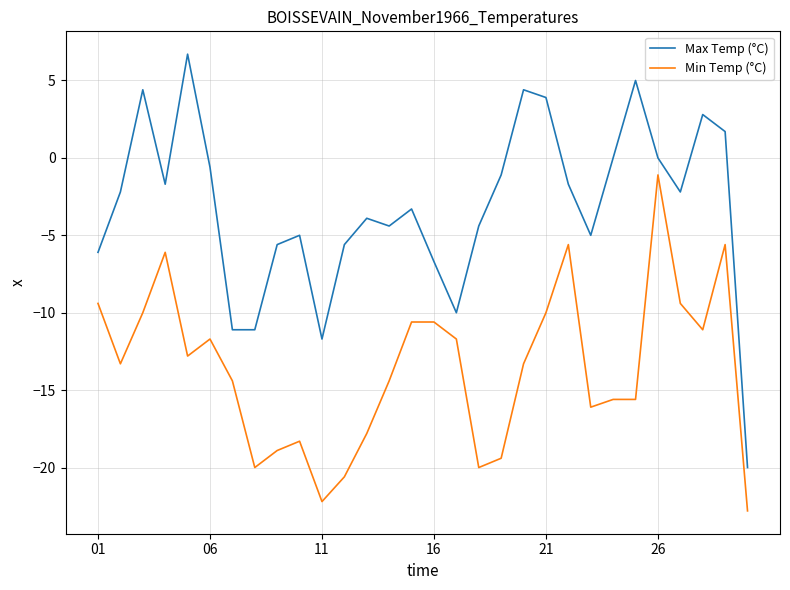

What is the difference between the second highest and minimum values in the Min Temp (°C) series?

17.2